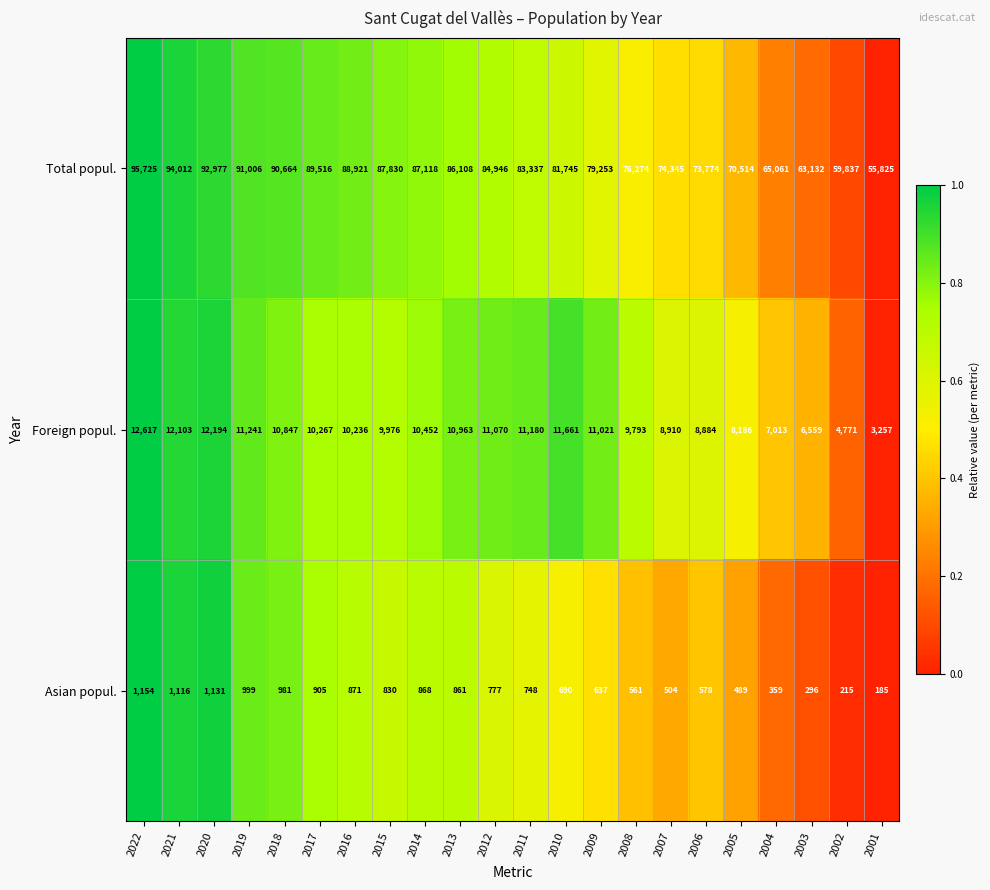

The Foreign popul. series shows 9777 at 2004. True or false?

False